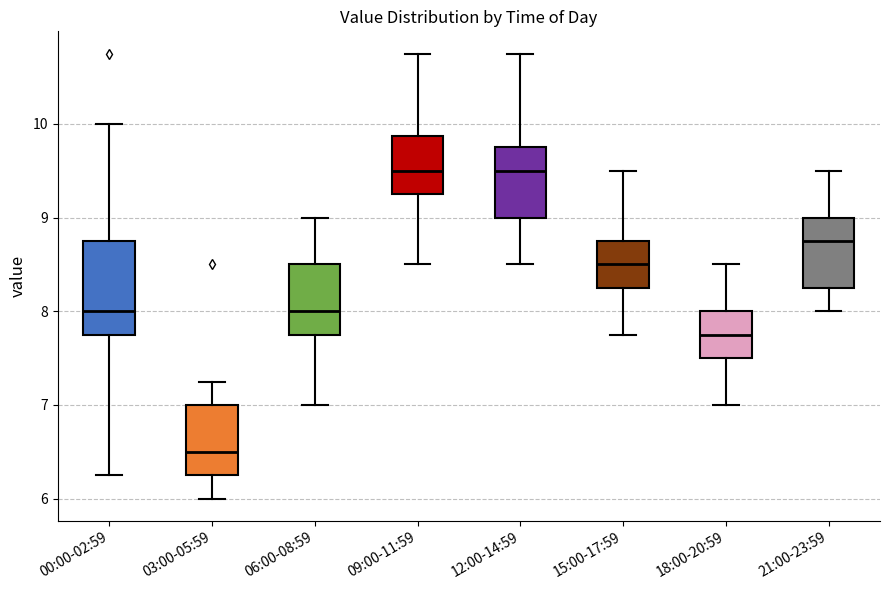

Comparing the boxes themselves (not the whiskers), which one is the tallest?

00:00-02:59